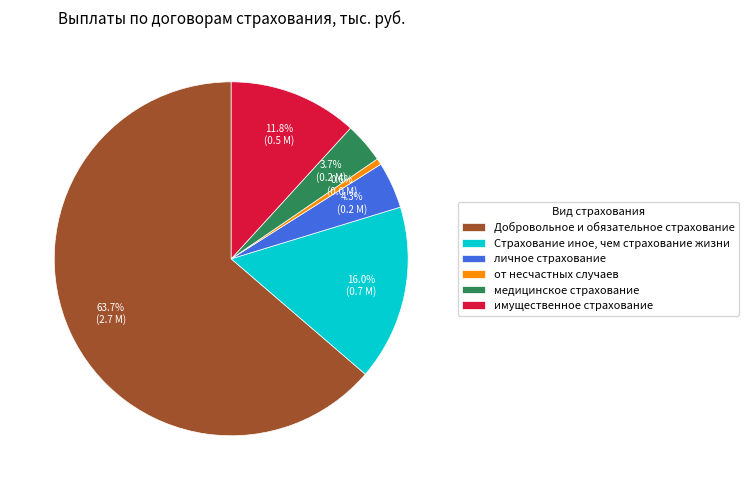

Which has a higher value, личное страхование or Страхование иное, чем страхование жизни?

Страхование иное, чем страхование жизни